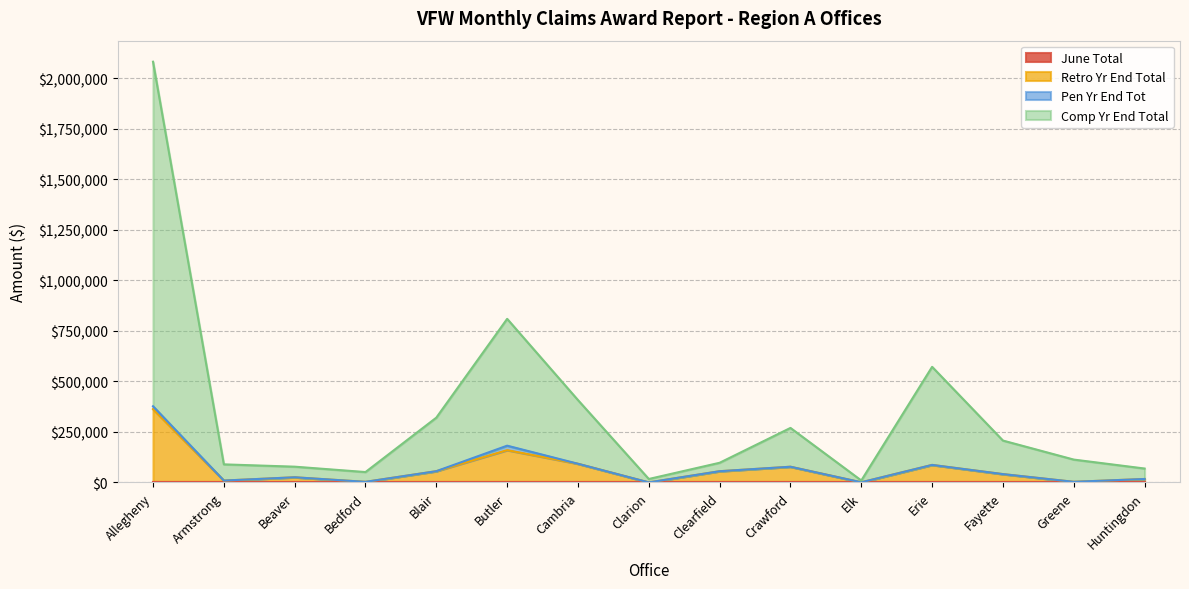

True or false: Retro Yr End Total and Comp Yr End Total cross at least once.

False